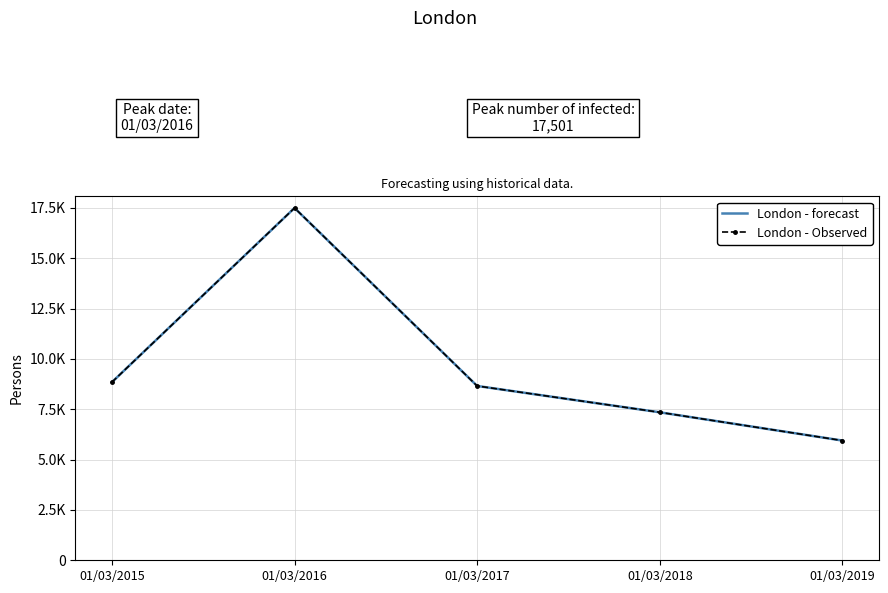

How many data points in London - forecast are above 8659?

2